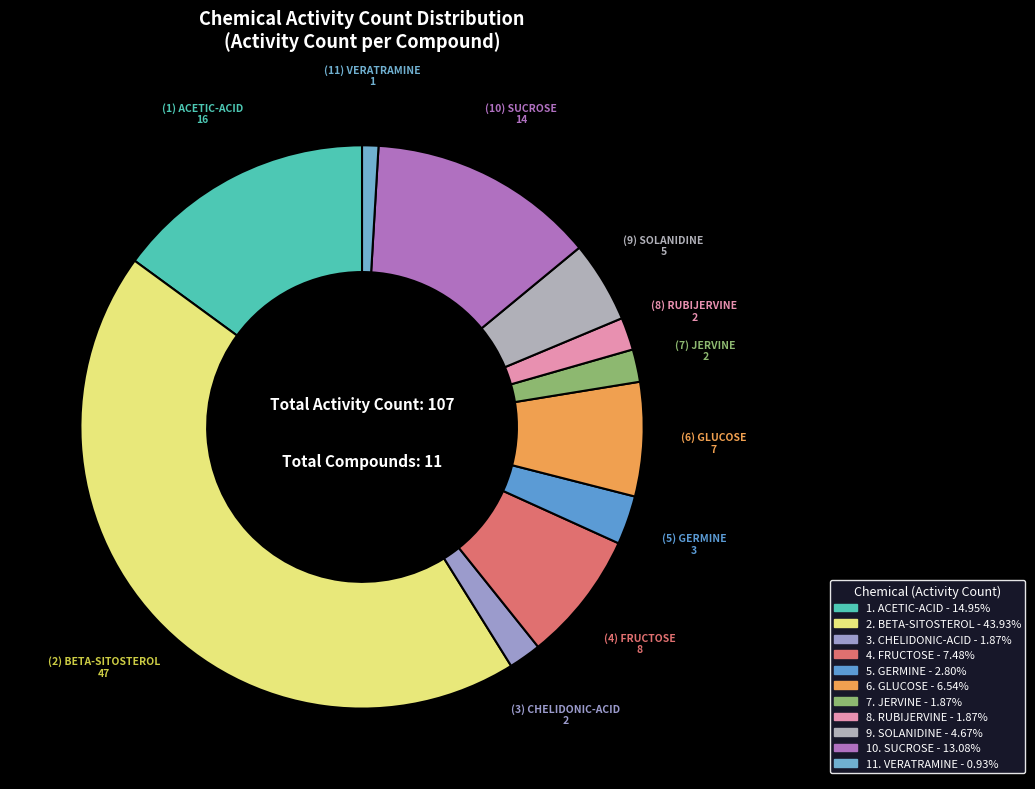

How many slices are in this pie chart?

11